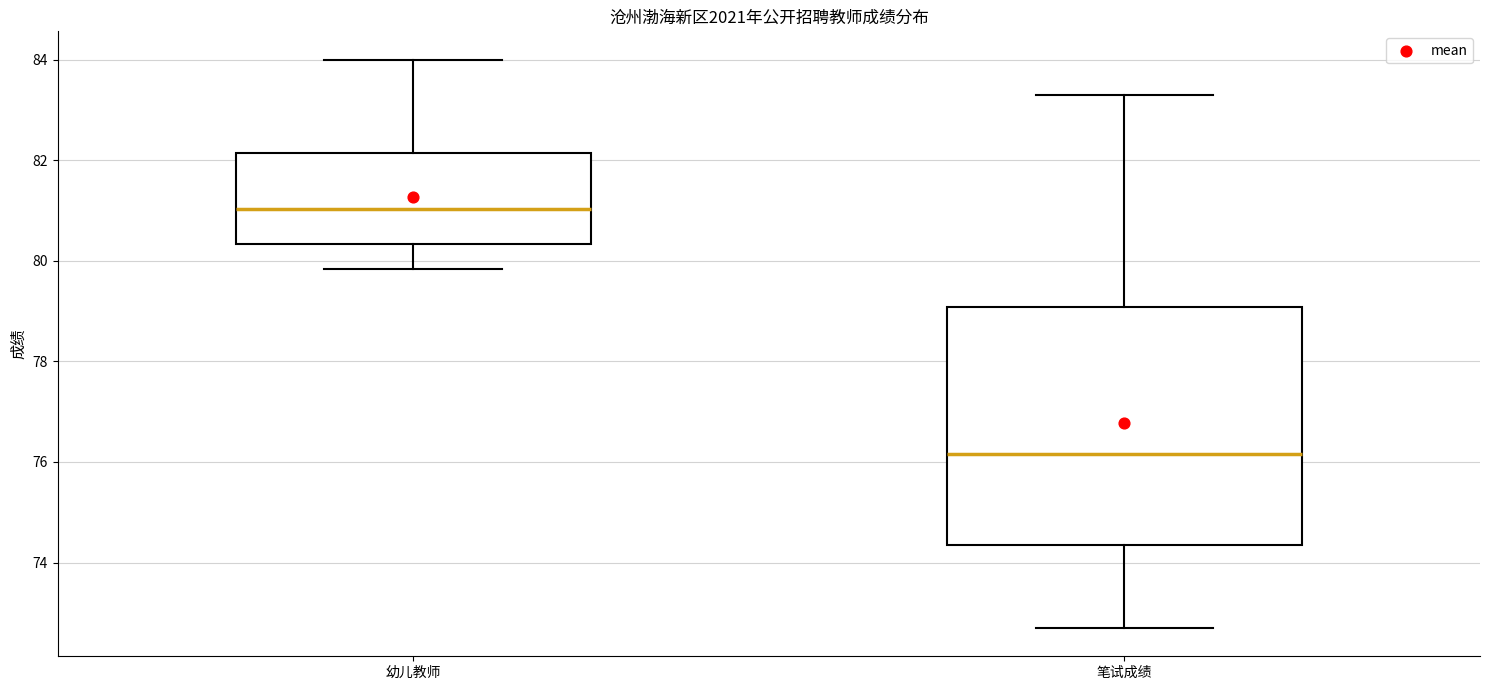

Reading left to right, transcribe this box plot: for each box, give where its median line is, the range the box spans, and where its two whiskers end, as read against the y-axis. The values are not printed on the chart, so give them approximately, as read against the axis.

幼儿教师: median 81.0, box 80.4 to 82.2, whiskers 79.8 to 84.0
笔试成绩: median 76.2, box 74.4 to 79.0, whiskers 72.8 to 83.4